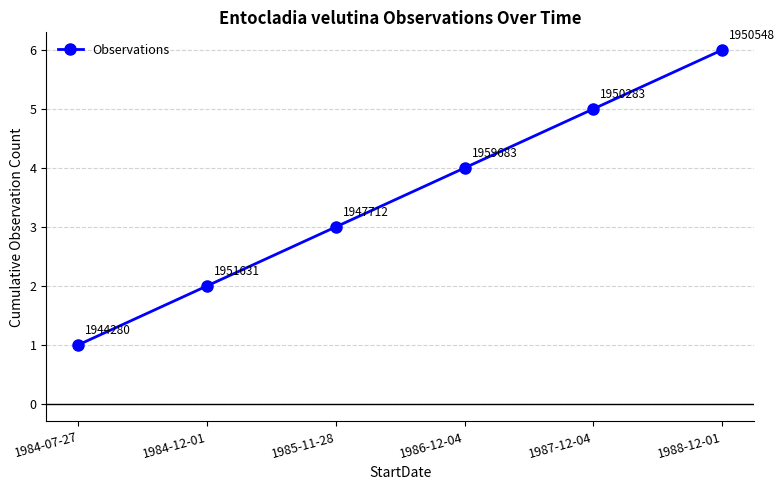

At which label is the value closest to 3?

1985-11-28